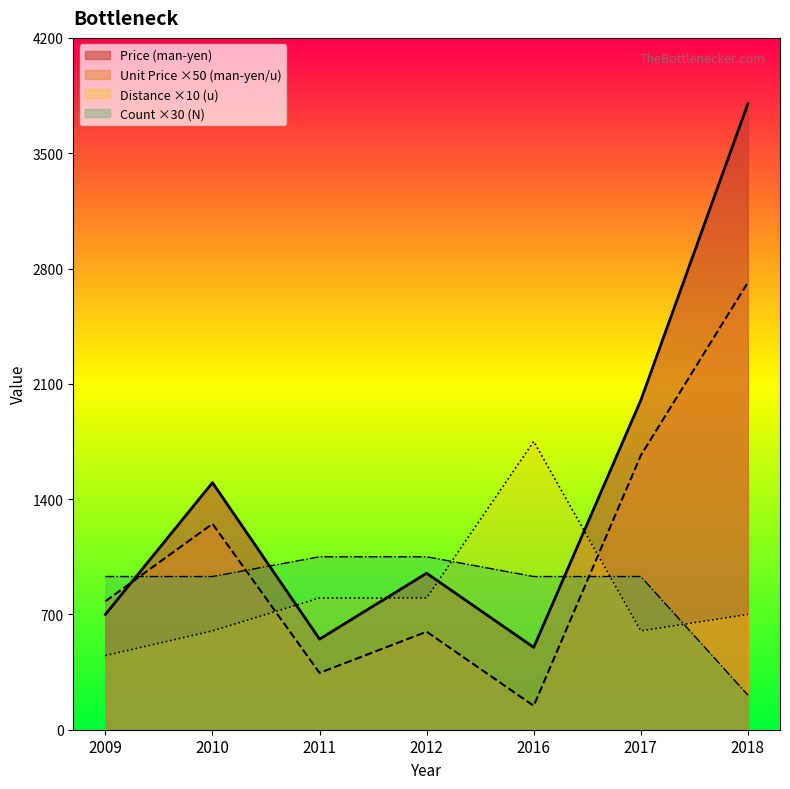

The value of Unit Price (man-yen/u) at 2012 is 8.2. True or false?

False